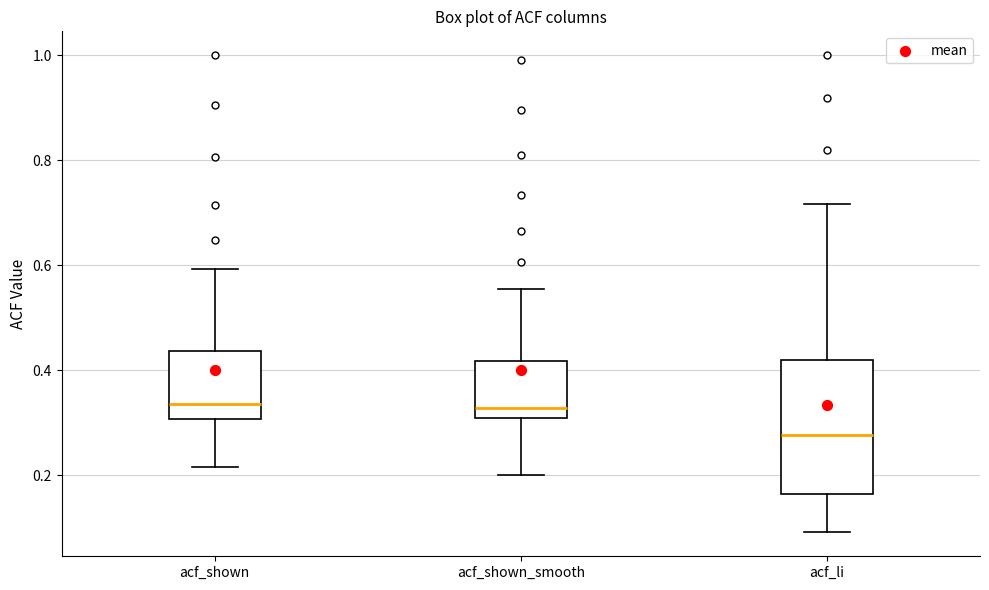

Which box's median line is the lowest?

acf_li